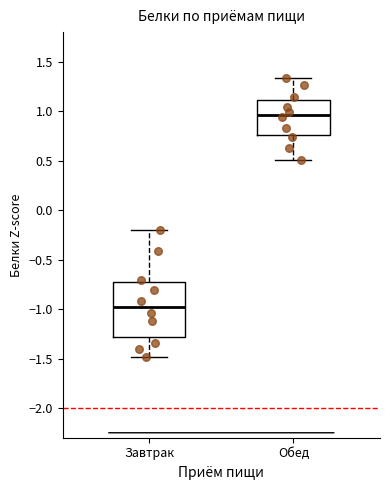

Which box's median line is the lowest?

Завтрак